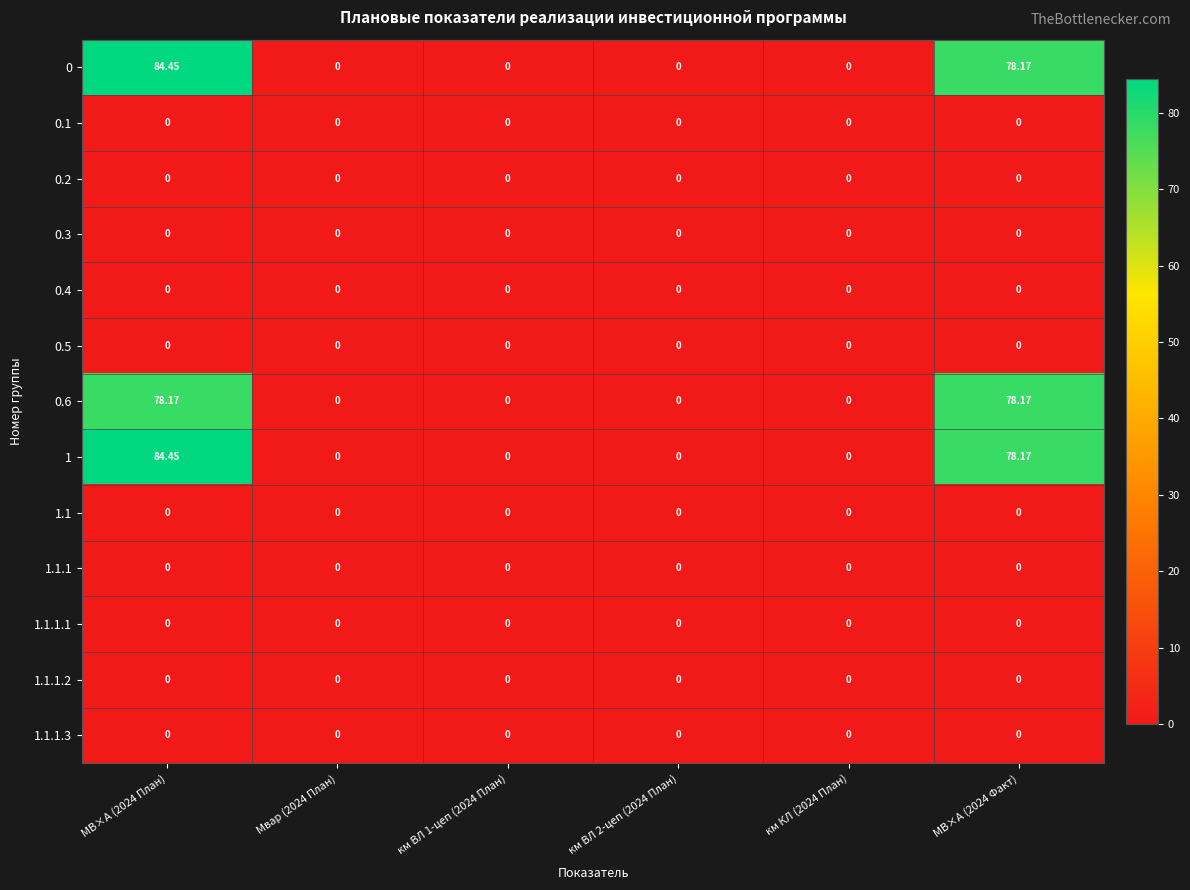

Reading right to left, list all the values displayed in this chart.

0: МВ×А (2024 Факт)=78.2	км КЛ (2024 План)=0.0	км ВЛ 2-цеп (2024 План)=0.0	км ВЛ 1-цеп (2024 План)=0.0	Мвар (2024 План)=0.0	МВ×А (2024 План)=84.5
0.1: МВ×А (2024 Факт)=0.0	км КЛ (2024 План)=0.0	км ВЛ 2-цеп (2024 План)=0.0	км ВЛ 1-цеп (2024 План)=0.0	Мвар (2024 План)=0.0	МВ×А (2024 План)=0.0
0.2: МВ×А (2024 Факт)=0.0	км КЛ (2024 План)=0.0	км ВЛ 2-цеп (2024 План)=0.0	км ВЛ 1-цеп (2024 План)=0.0	Мвар (2024 План)=0.0	МВ×А (2024 План)=0.0
0.3: МВ×А (2024 Факт)=0.0	км КЛ (2024 План)=0.0	км ВЛ 2-цеп (2024 План)=0.0	км ВЛ 1-цеп (2024 План)=0.0	Мвар (2024 План)=0.0	МВ×А (2024 План)=0.0
0.4: МВ×А (2024 Факт)=0.0	км КЛ (2024 План)=0.0	км ВЛ 2-цеп (2024 План)=0.0	км ВЛ 1-цеп (2024 План)=0.0	Мвар (2024 План)=0.0	МВ×А (2024 План)=0.0
0.5: МВ×А (2024 Факт)=0.0	км КЛ (2024 План)=0.0	км ВЛ 2-цеп (2024 План)=0.0	км ВЛ 1-цеп (2024 План)=0.0	Мвар (2024 План)=0.0	МВ×А (2024 План)=0.0
0.6: МВ×А (2024 Факт)=78.2	км КЛ (2024 План)=0.0	км ВЛ 2-цеп (2024 План)=0.0	км ВЛ 1-цеп (2024 План)=0.0	Мвар (2024 План)=0.0	МВ×А (2024 План)=78.2
1: МВ×А (2024 Факт)=78.2	км КЛ (2024 План)=0.0	км ВЛ 2-цеп (2024 План)=0.0	км ВЛ 1-цеп (2024 План)=0.0	Мвар (2024 План)=0.0	МВ×А (2024 План)=84.5
1.1: МВ×А (2024 Факт)=0.0	км КЛ (2024 План)=0.0	км ВЛ 2-цеп (2024 План)=0.0	км ВЛ 1-цеп (2024 План)=0.0	Мвар (2024 План)=0.0	МВ×А (2024 План)=0.0
1.1.1: МВ×А (2024 Факт)=0.0	км КЛ (2024 План)=0.0	км ВЛ 2-цеп (2024 План)=0.0	км ВЛ 1-цеп (2024 План)=0.0	Мвар (2024 План)=0.0	МВ×А (2024 План)=0.0
1.1.1.1: МВ×А (2024 Факт)=0.0	км КЛ (2024 План)=0.0	км ВЛ 2-цеп (2024 План)=0.0	км ВЛ 1-цеп (2024 План)=0.0	Мвар (2024 План)=0.0	МВ×А (2024 План)=0.0
1.1.1.2: МВ×А (2024 Факт)=0.0	км КЛ (2024 План)=0.0	км ВЛ 2-цеп (2024 План)=0.0	км ВЛ 1-цеп (2024 План)=0.0	Мвар (2024 План)=0.0	МВ×А (2024 План)=0.0
1.1.1.3: МВ×А (2024 Факт)=0.0	км КЛ (2024 План)=0.0	км ВЛ 2-цеп (2024 План)=0.0	км ВЛ 1-цеп (2024 План)=0.0	Мвар (2024 План)=0.0	МВ×А (2024 План)=0.0